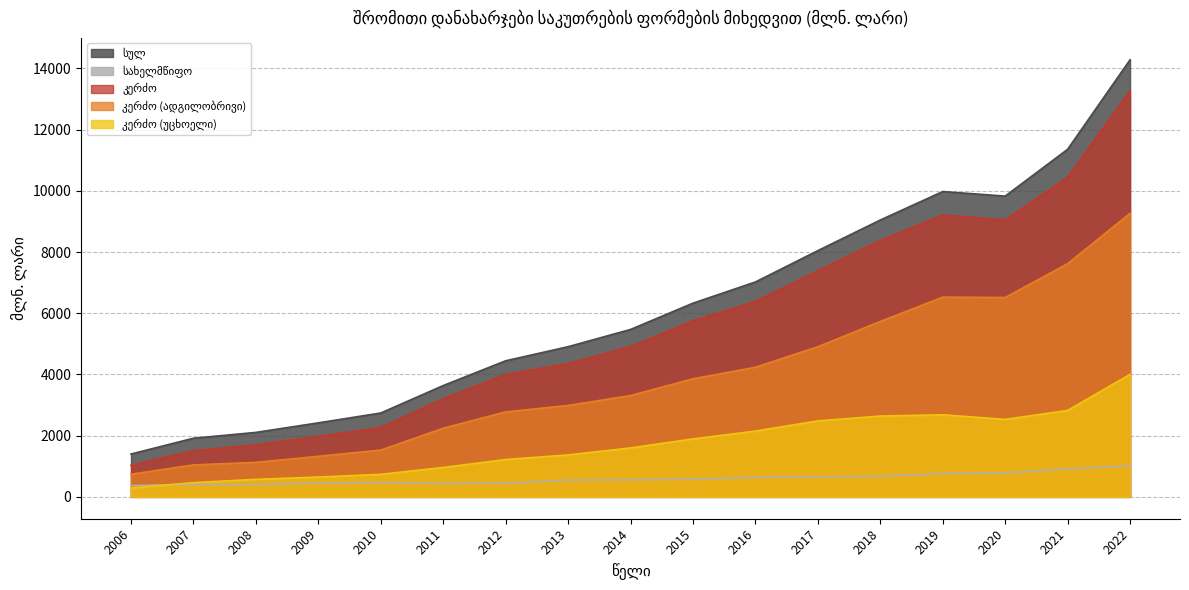

Which has a higher value, 2012 or 2020?

2020